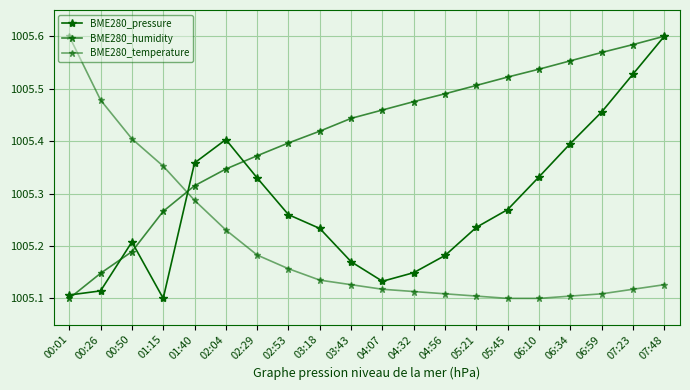

Is it true that BME280_humidity equals 23799.5 at 06:59?

False